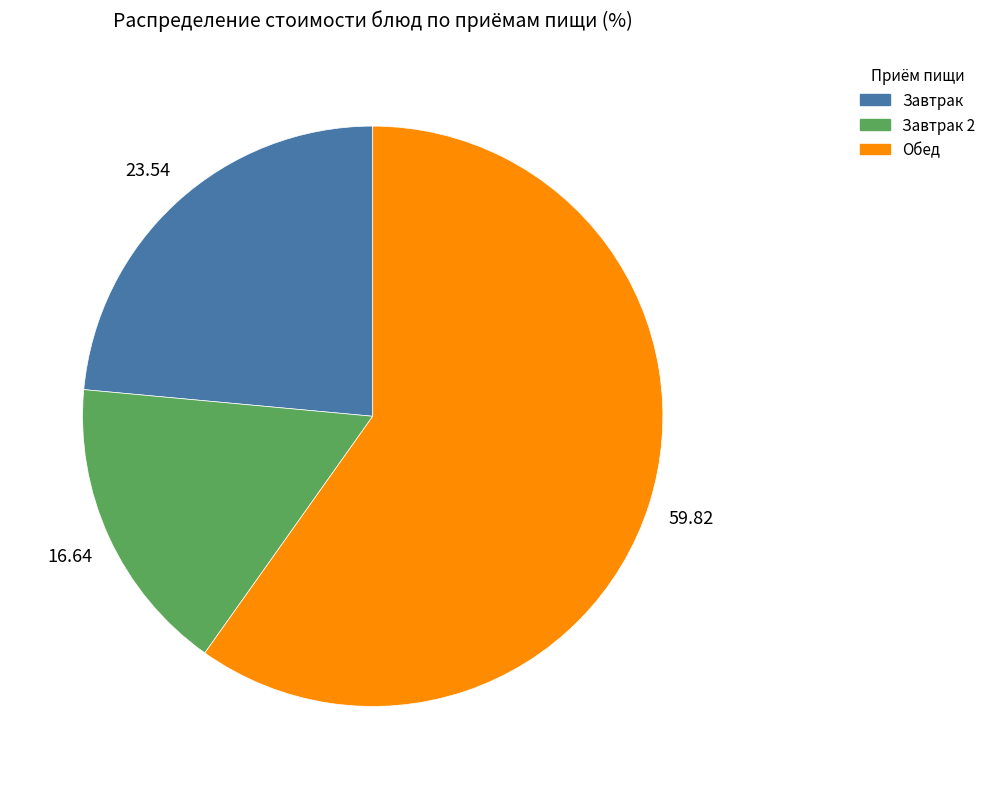

How many slices are in this pie chart?

3